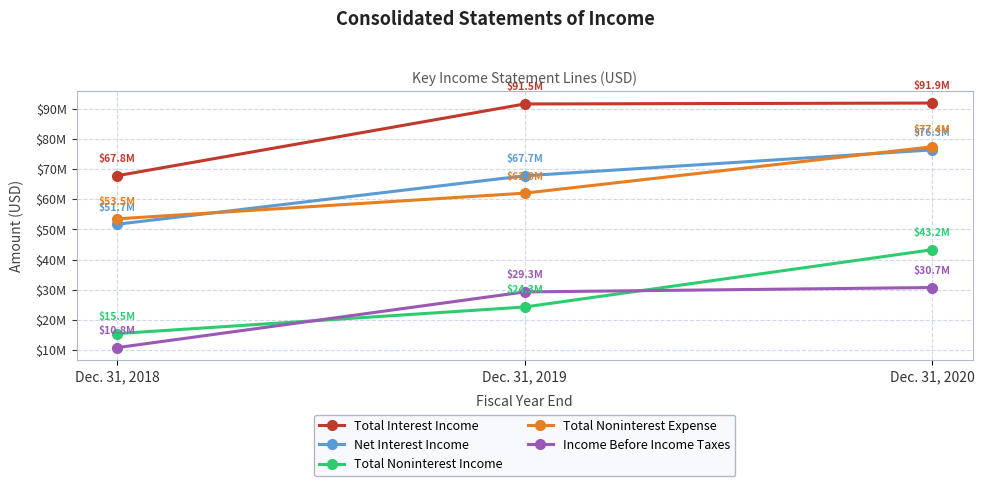

Reading left to right, what are all the values shown in this chart?

Total Interest Income: 67781000	91547000	91852000
Net Interest Income: 51692000	67748000	76323000
Total Noninterest Income: 15459000	24274000	43248000
Total Noninterest Expense: 53487000	61995000	77361000
Income Before Income Taxes: 10822000	29266000	30731000